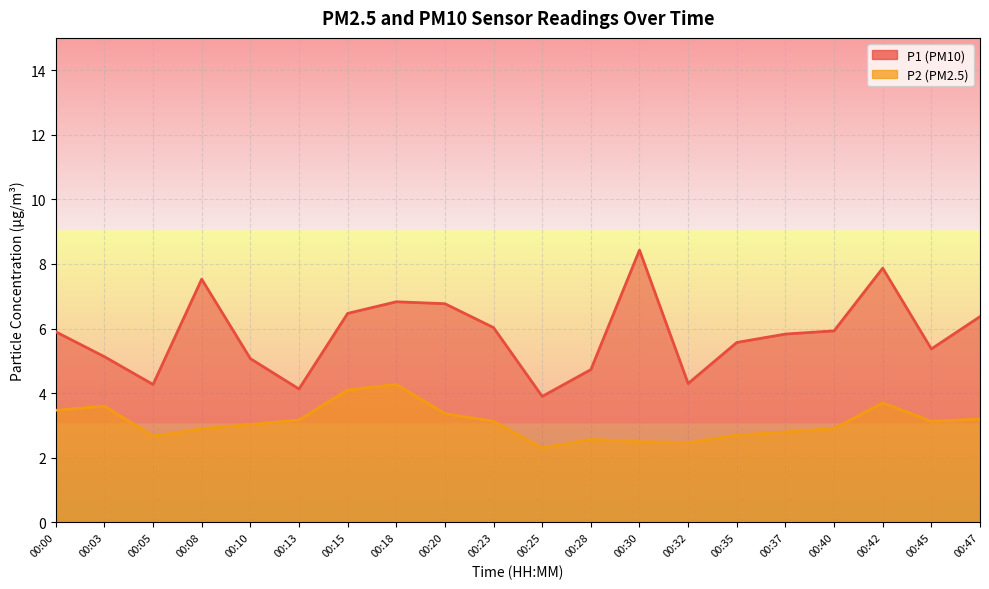

Is it true that P1 equals 6.8 at 00:20?

True